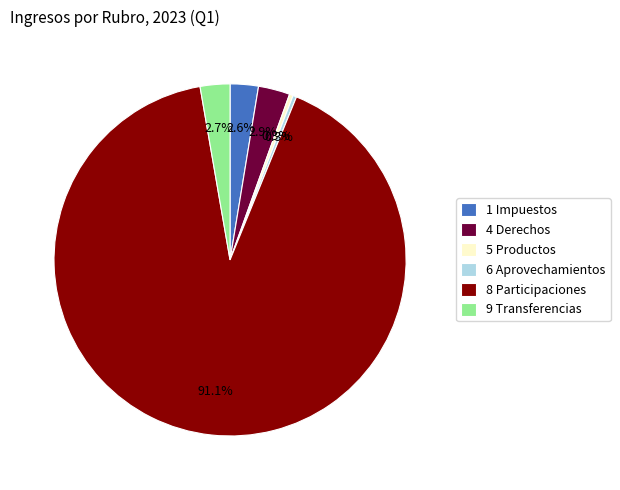

Which slice is the largest?

8 Participaciones